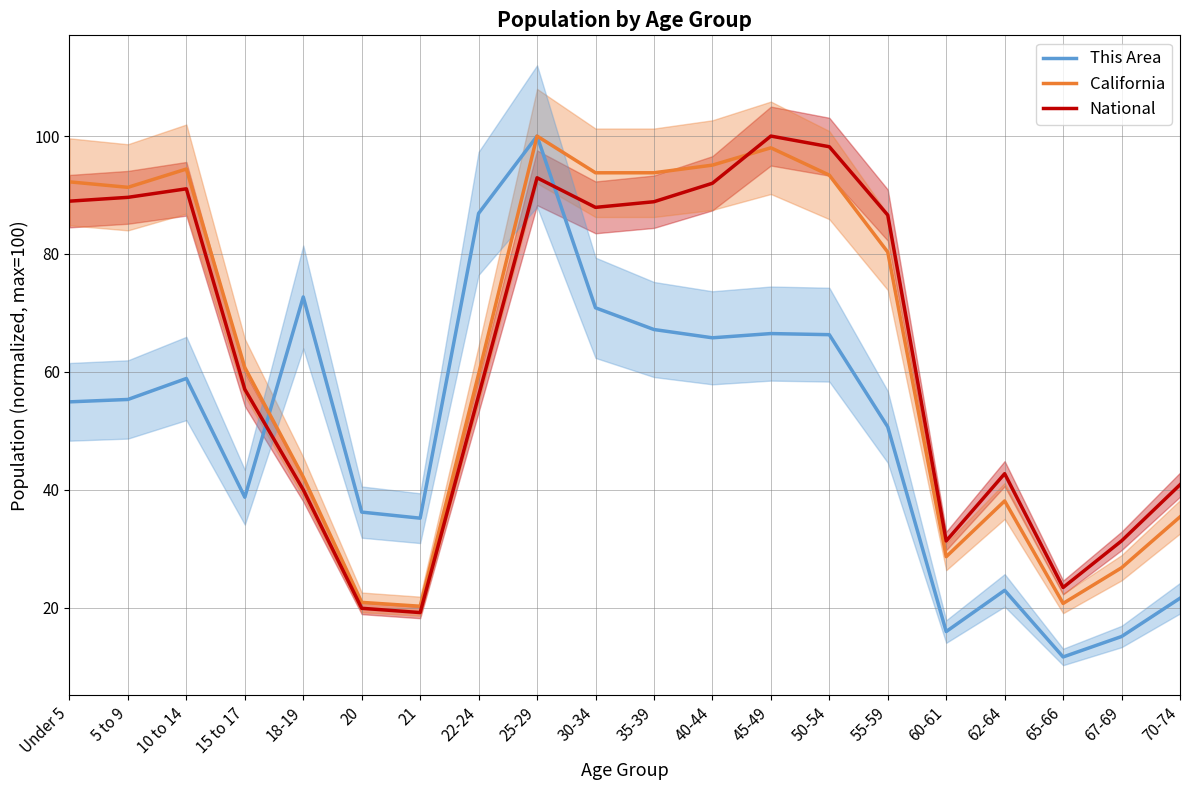

The value of National at 20 is 32.3. True or false?

False